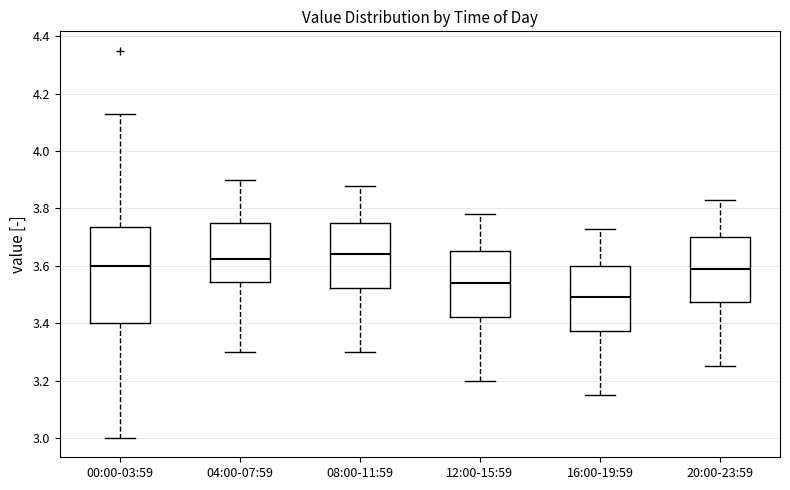

Comparing the boxes themselves (not the whiskers), which one is the tallest?

00:00-03:59